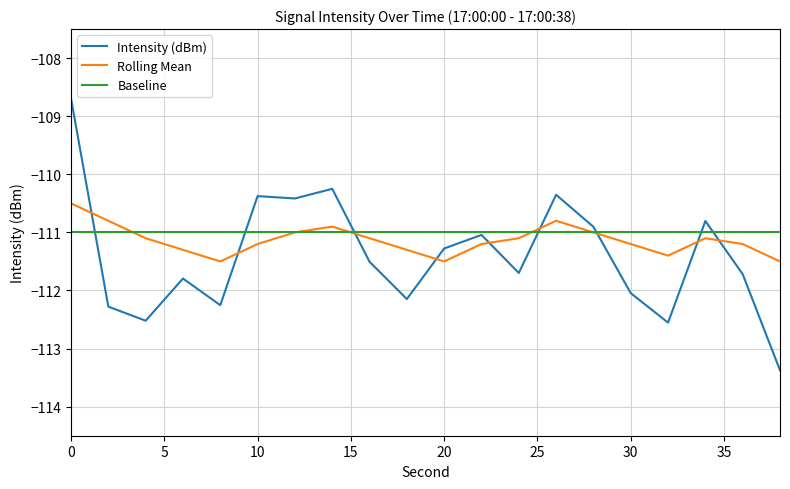

What is the greatest value displayed?

-108.7